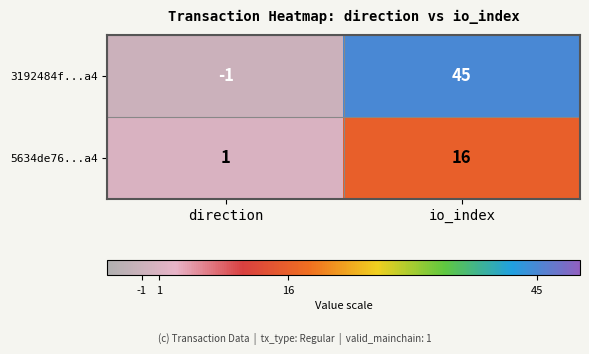

What is the highest value of the 3192484f...a4 series?

45